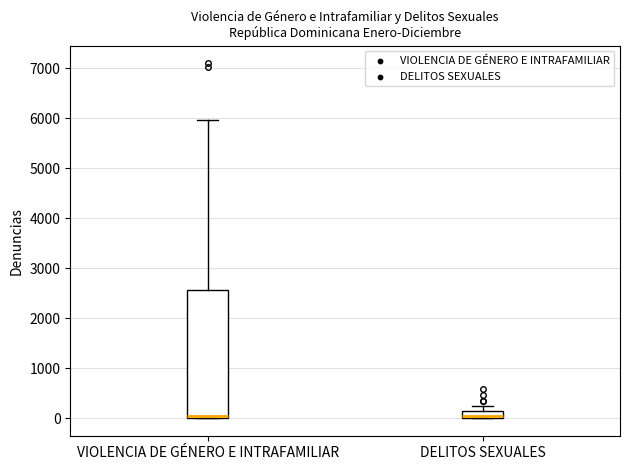

Which box is the tallest, from its lower edge to its upper edge?

VIOLENCIA DE GÉNERO E INTRAFAMILIAR